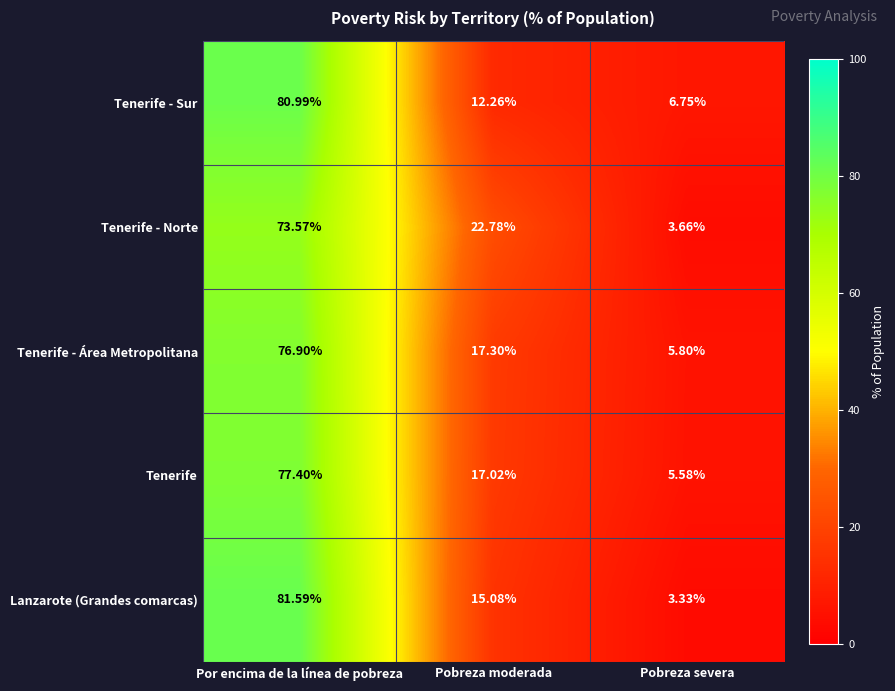

At which label does Tenerife first exceed 17?

Por encima de la línea de pobreza